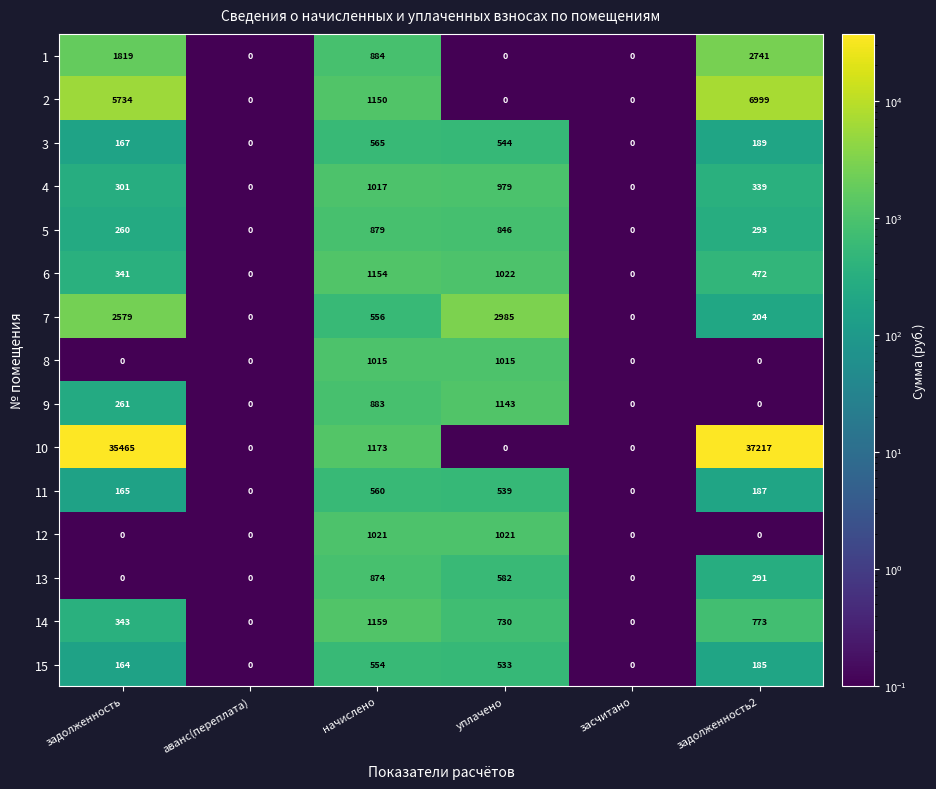

What is the difference between the maximum and minimum values in the 10 series?

37217